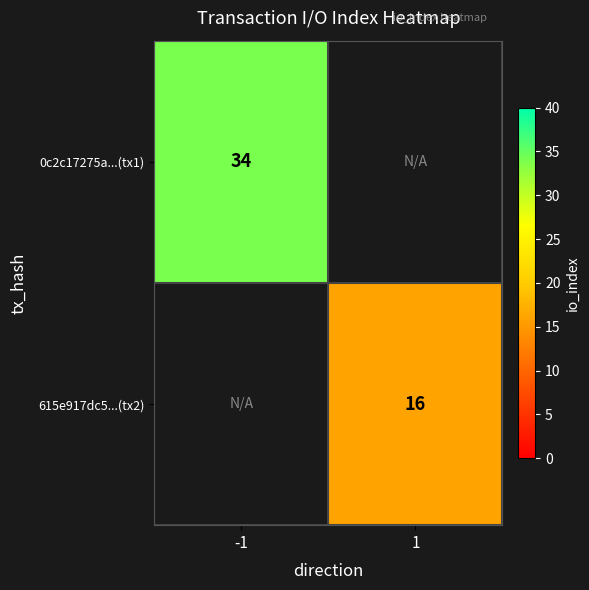

How many data points does each series have?

2